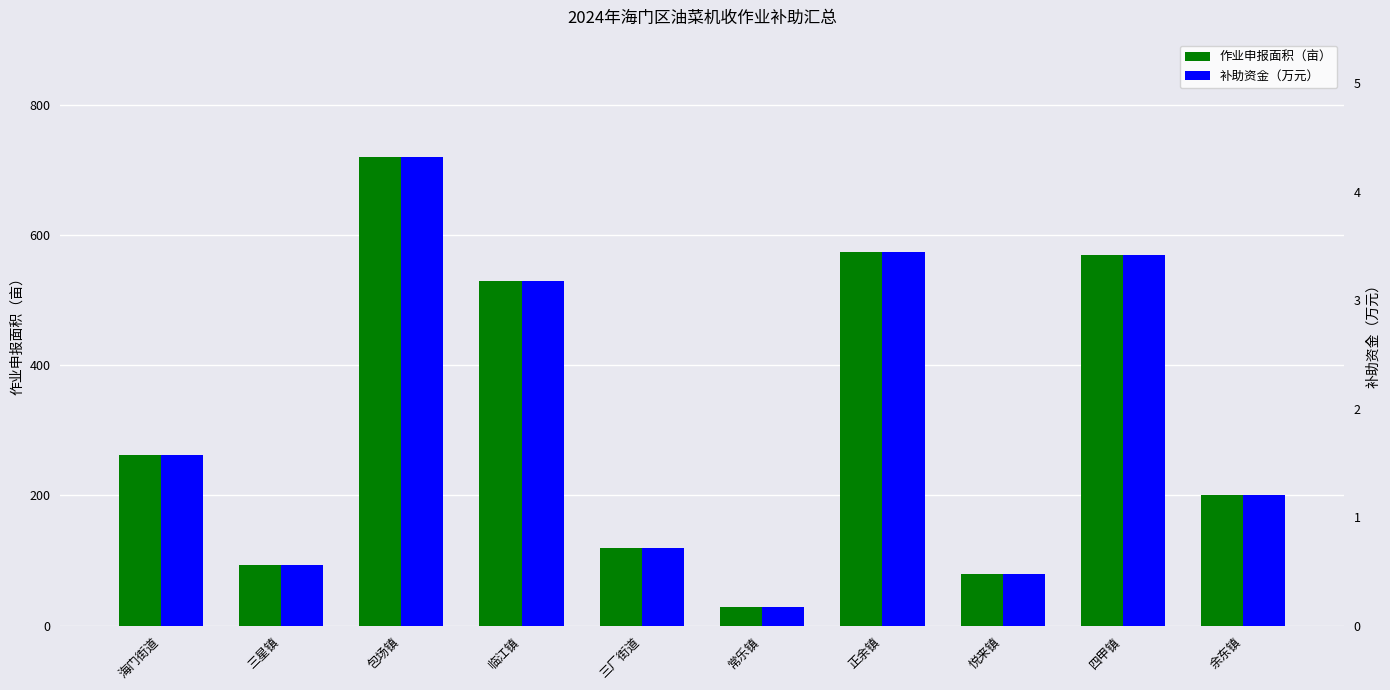

How many series are shown in this chart?

2